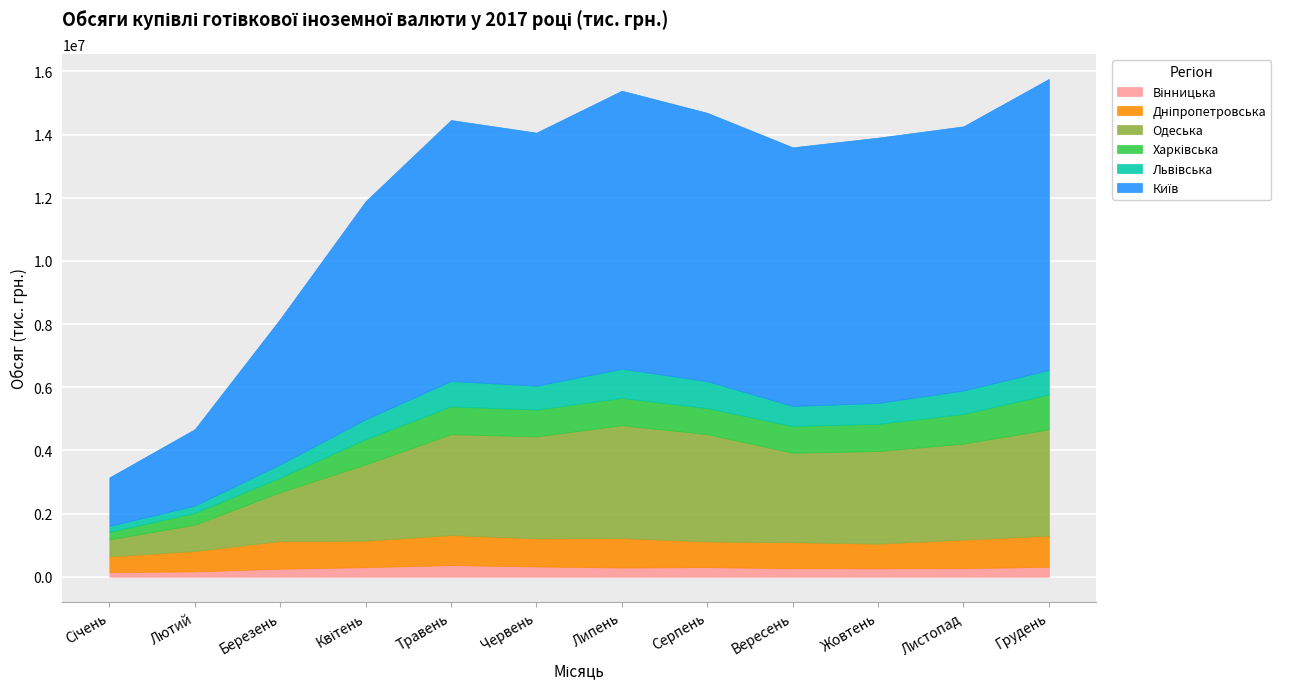

True or false: Київ and Львівська intersect in this chart.

False